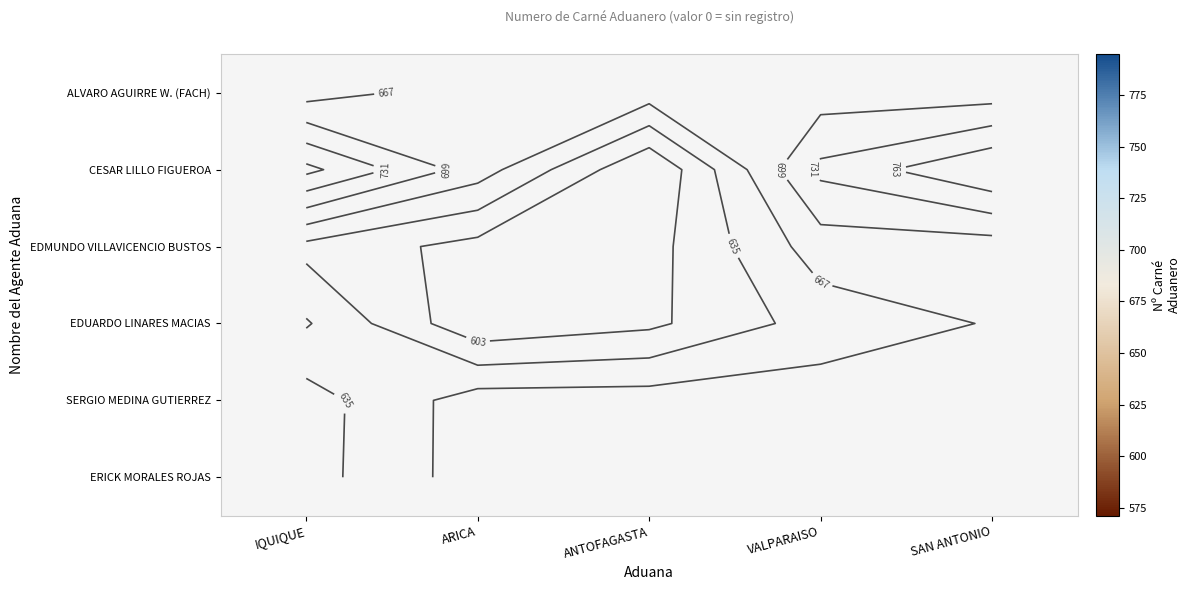

Read the ERICK MORALES ROJAS value at IQUIQUE.

622.0